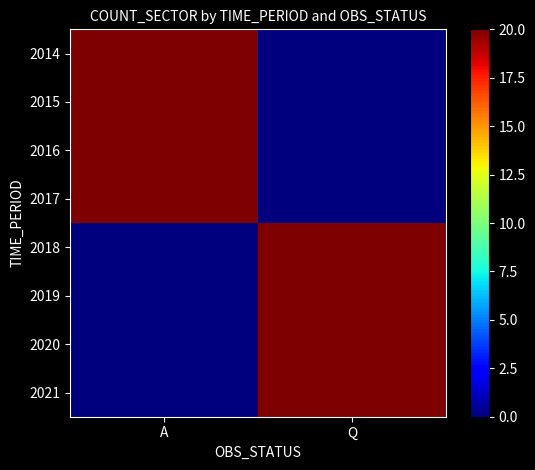

Rank the series at A from highest to lowest value.

2014, 2015, 2016, 2017, 2018, 2019, 2020, 2021